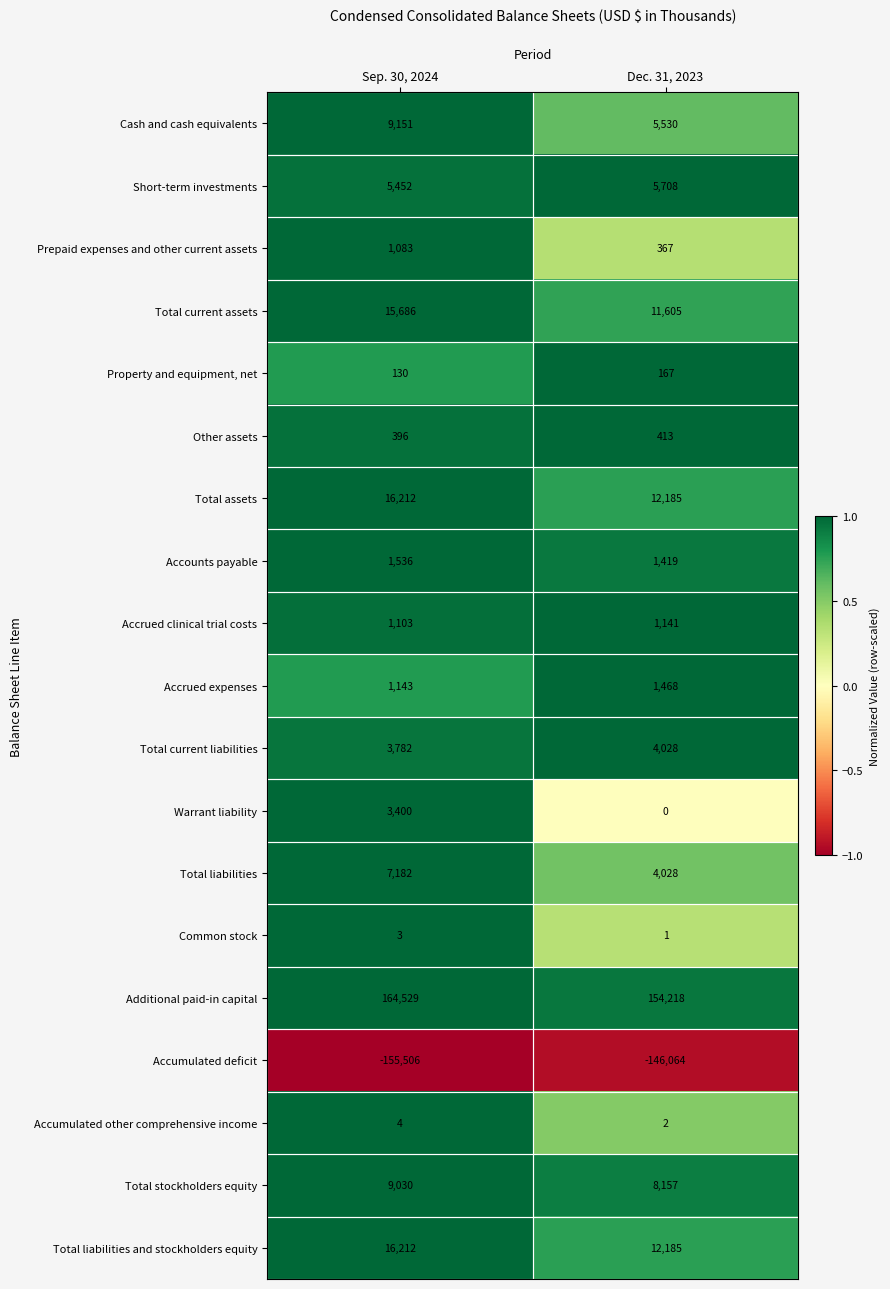

Which series changed the most between Sep. 30, 2024 and Dec. 31, 2023?

Additional paid-in capital